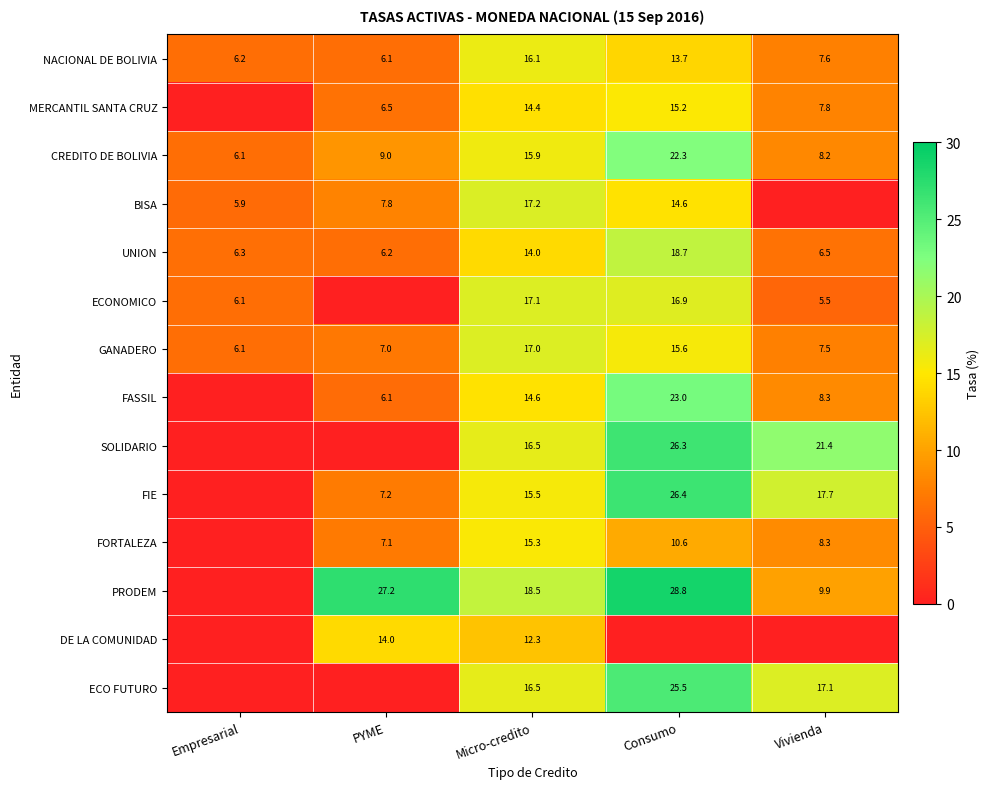

Count the number of categories in the chart.

5